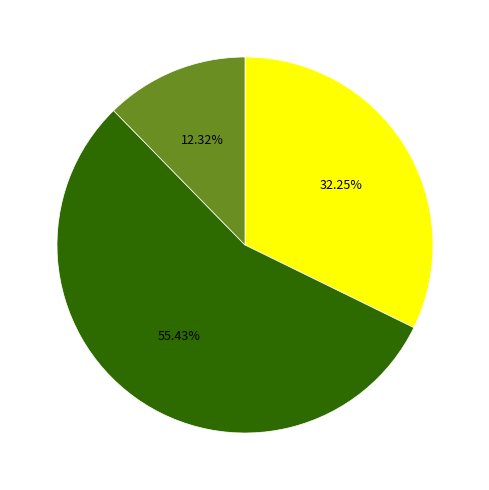

How many segments does this pie chart have?

3